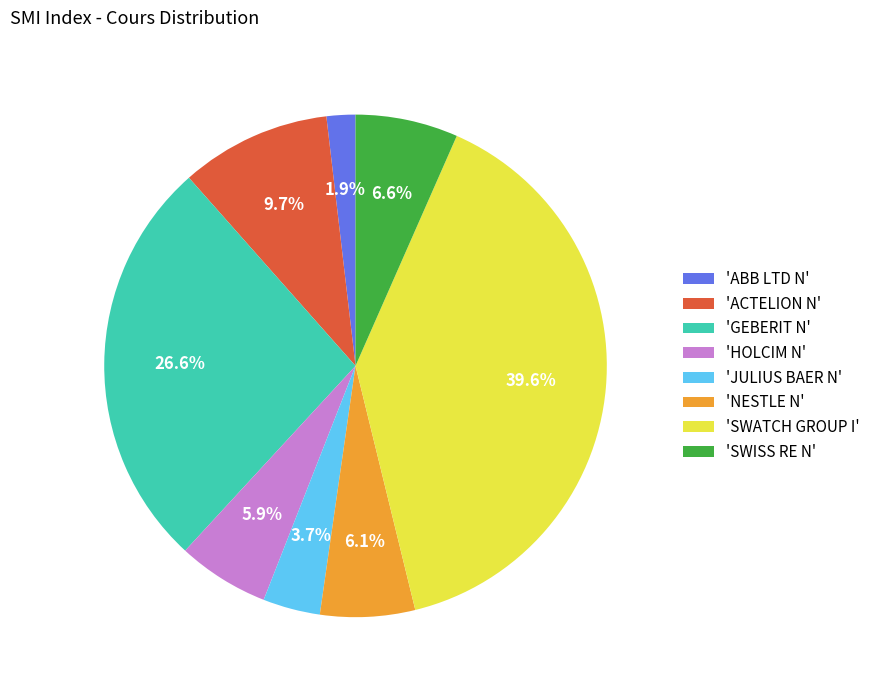

Which has a higher value, 'JULIUS BAER N' or 'HOLCIM N'?

'HOLCIM N'